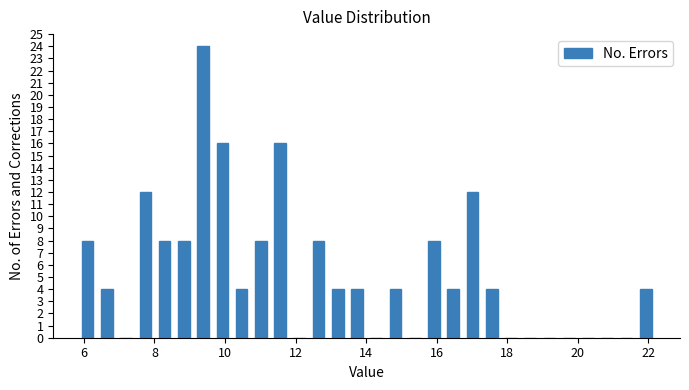

Around what value on the x-axis is the tallest bar? Give the approximate position of its centre, as read against the axis.

9.4